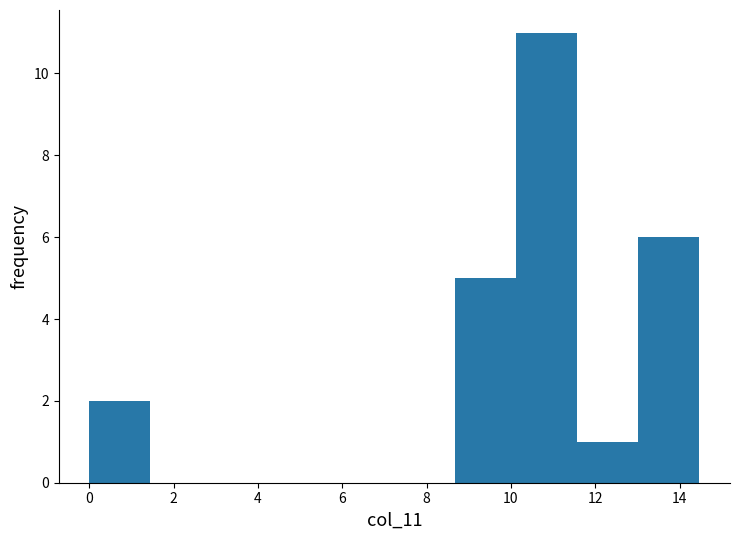

How tall is the bar that spans 11.6 to 13.0 on the x-axis? Neither the bar edges nor the heights are printed on the chart, so give them approximately, as read against the axes.

1